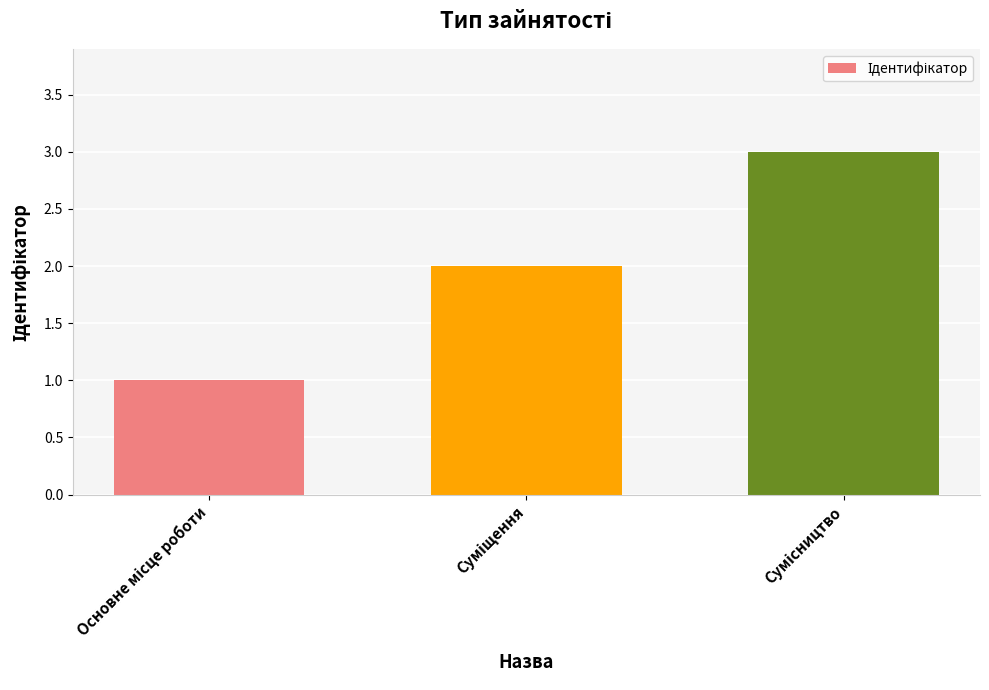

What is the sum of all values?

6